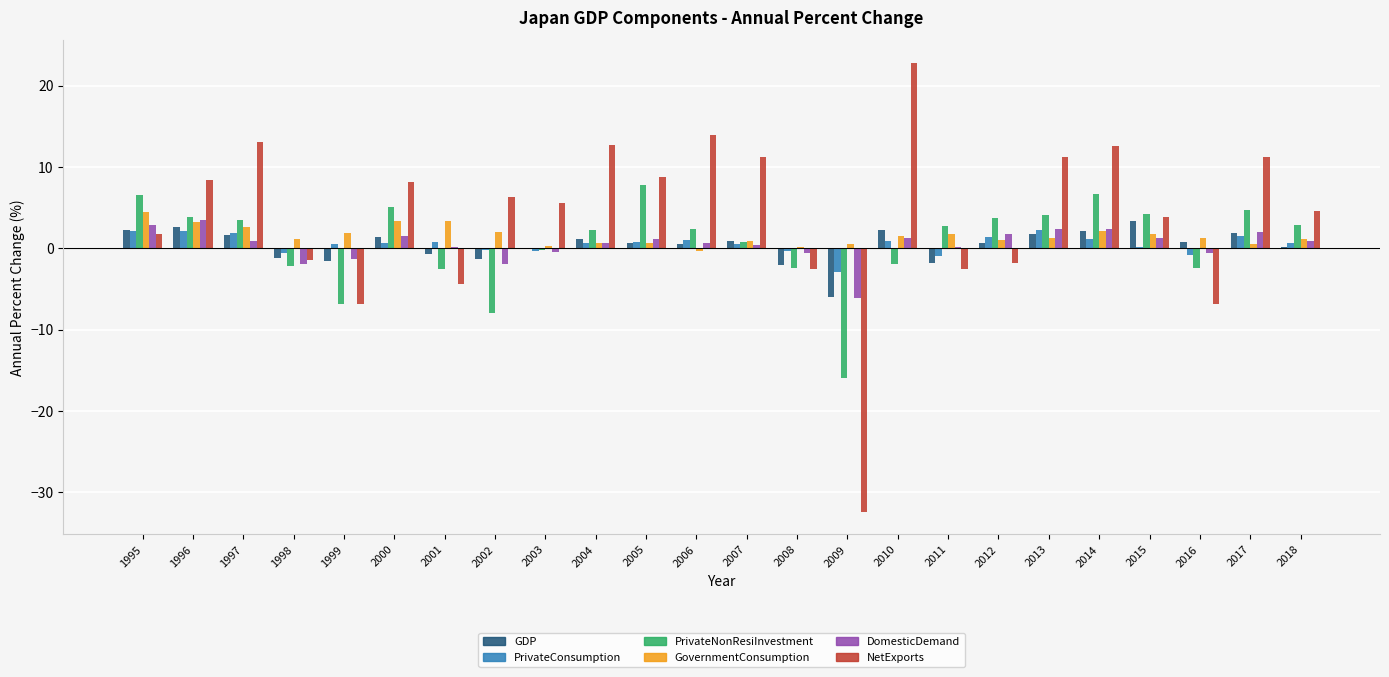

What is the highest value of the GDP series?

3.4